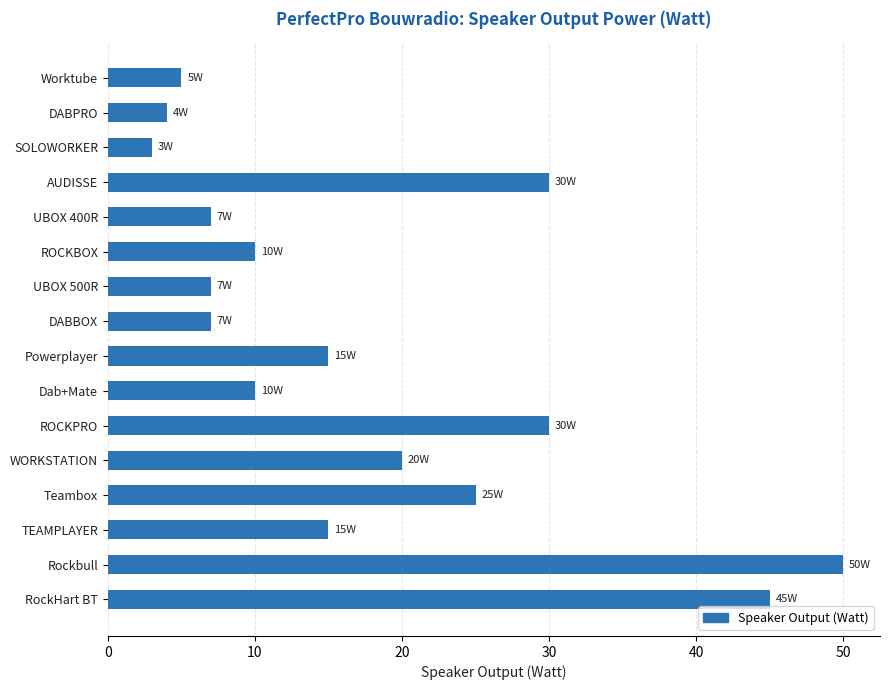

Which has a higher value, Powerplayer or ROCKPRO?

ROCKPRO